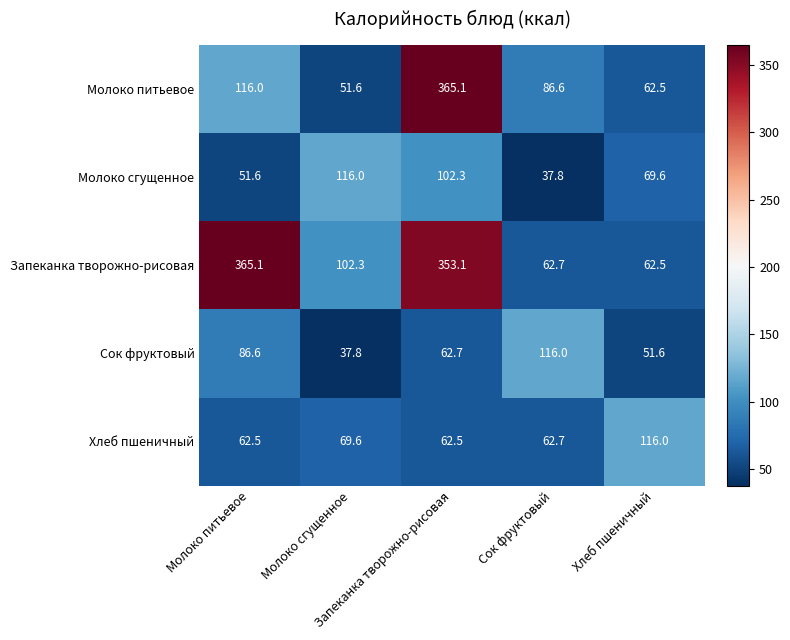

Count the number of categories in the chart.

5